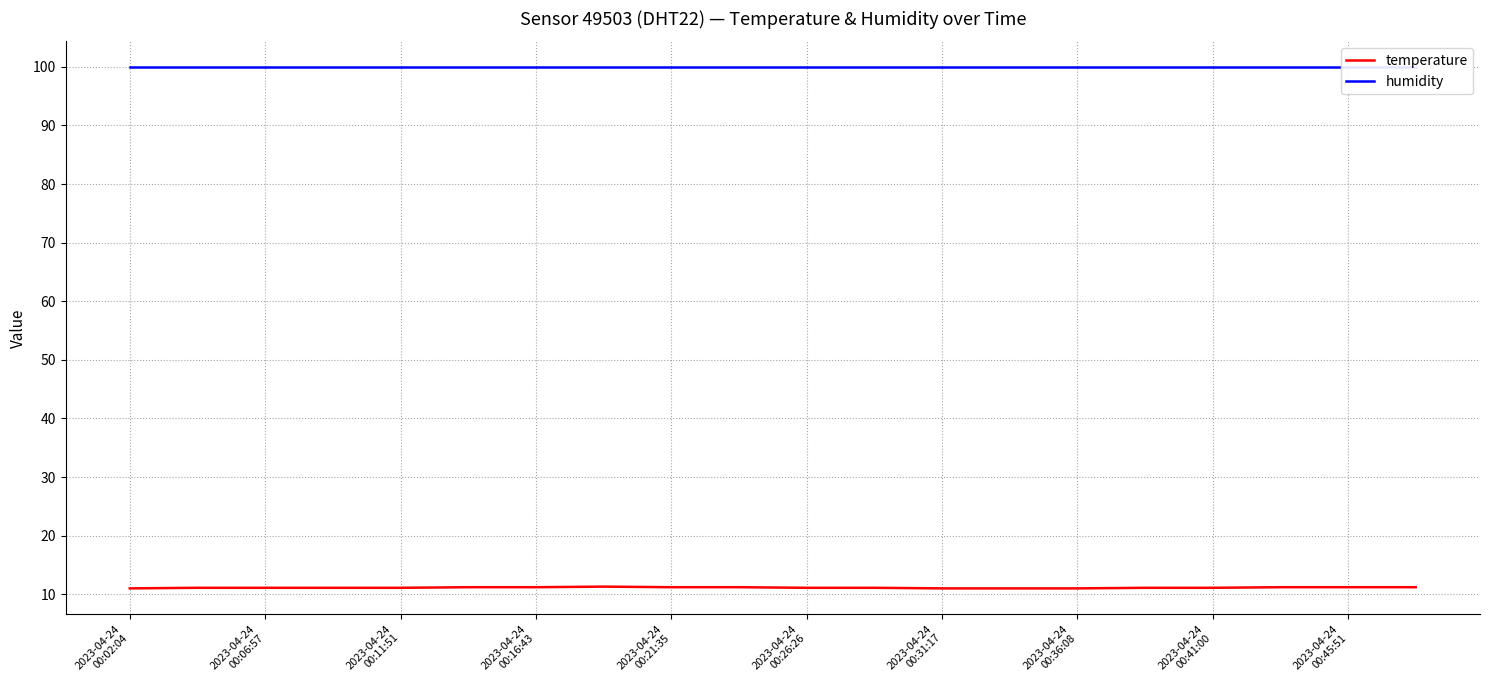

Where is temperature nearest to the value 11?

2023-04-24
00:02:04